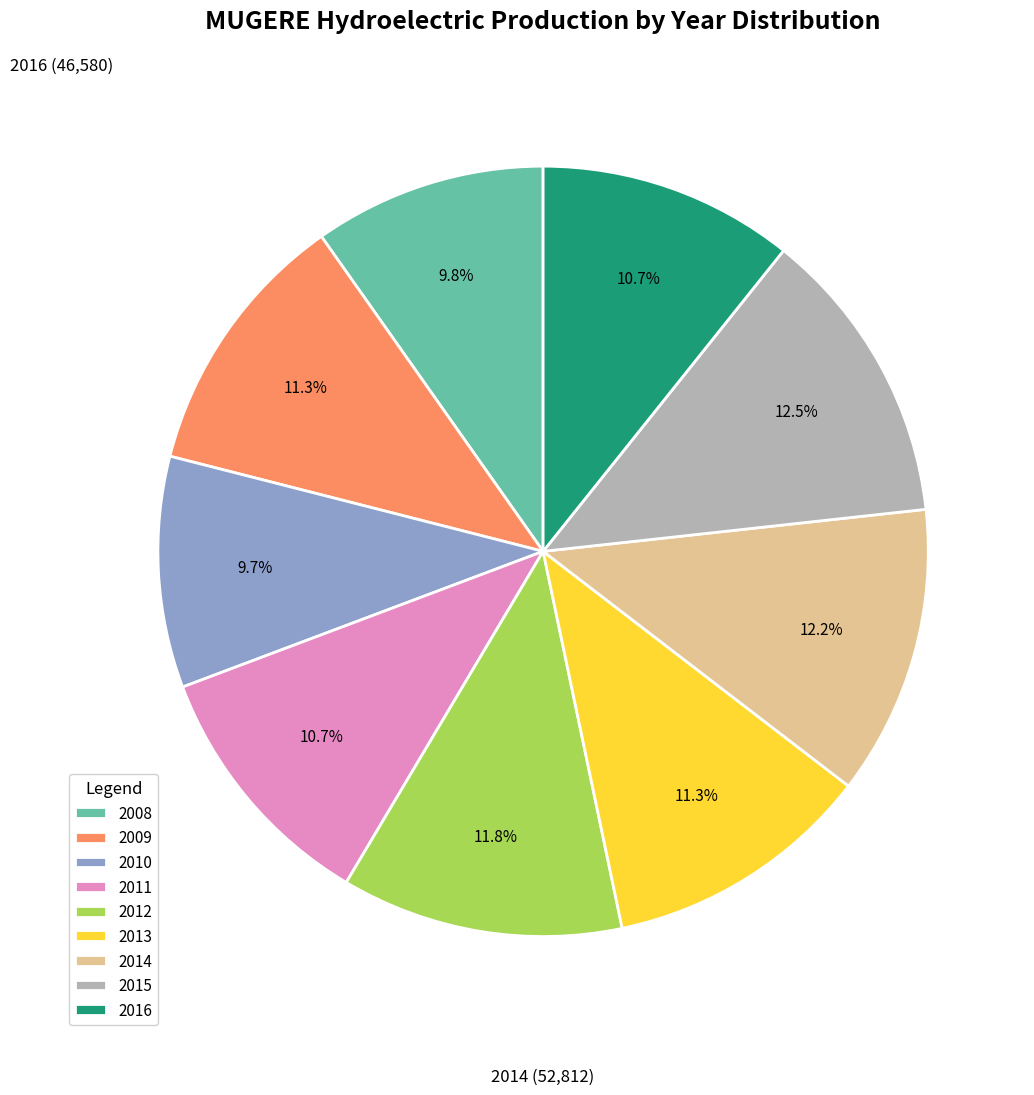

Approximately how many times larger is the value at 2011 compared to 2014?

0.9